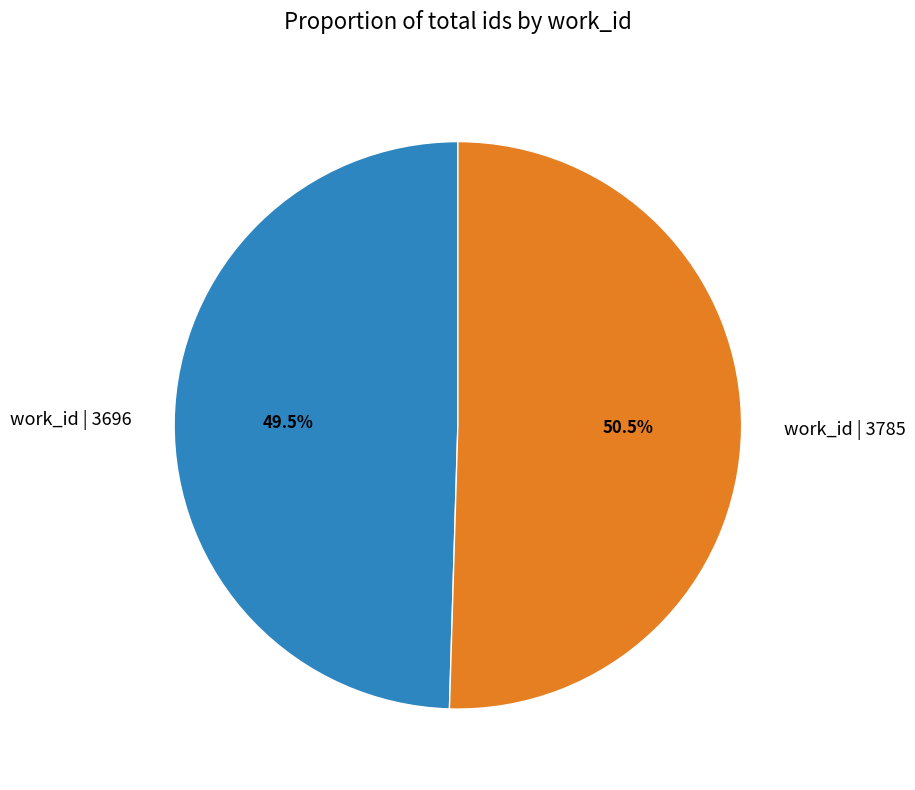

Does work_id | 3785 account for over 50% of the chart?

Yes